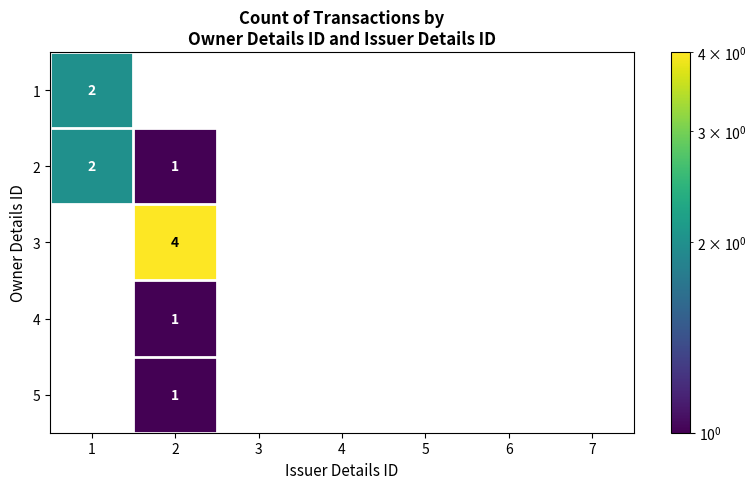

The value of 1 at 4 is -1. True or false?

False